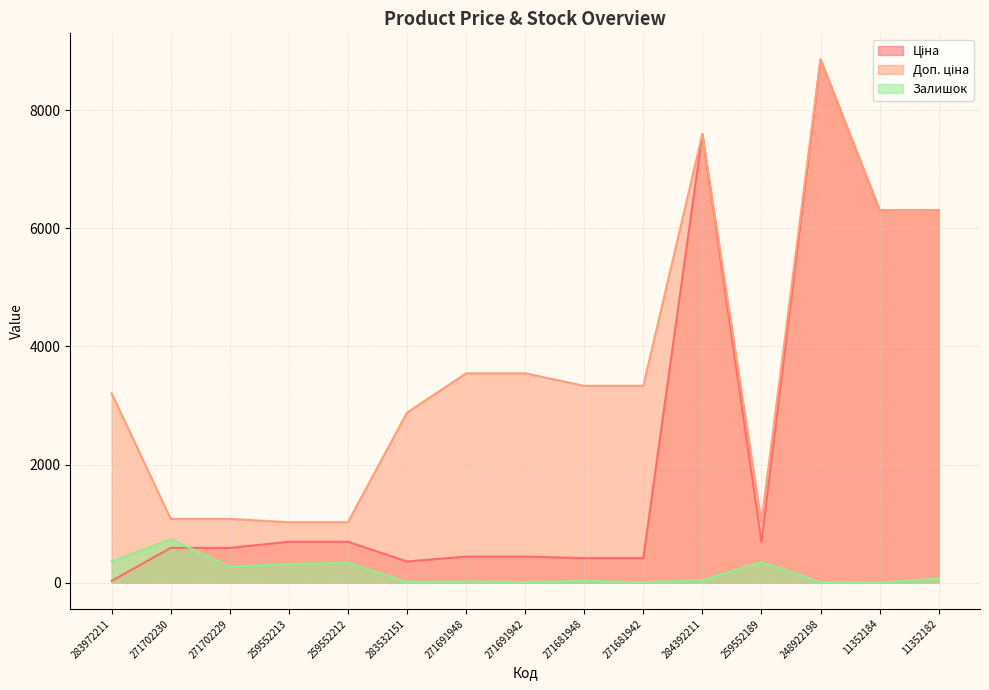

After their last crossing, which series has the higher values: Залишок or Ціна?

Ціна